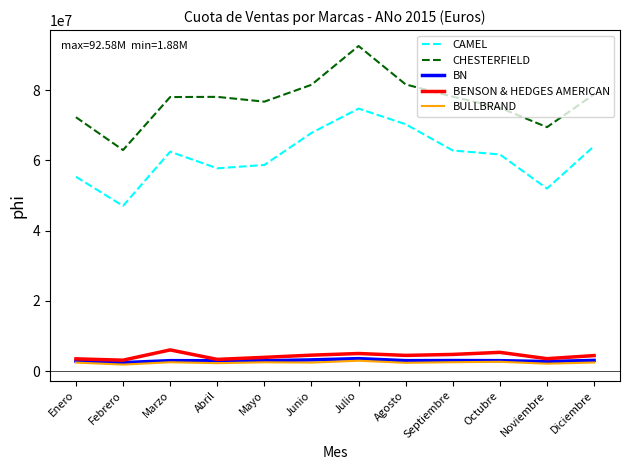

Does the chart display data point markers on the line(s)?

No